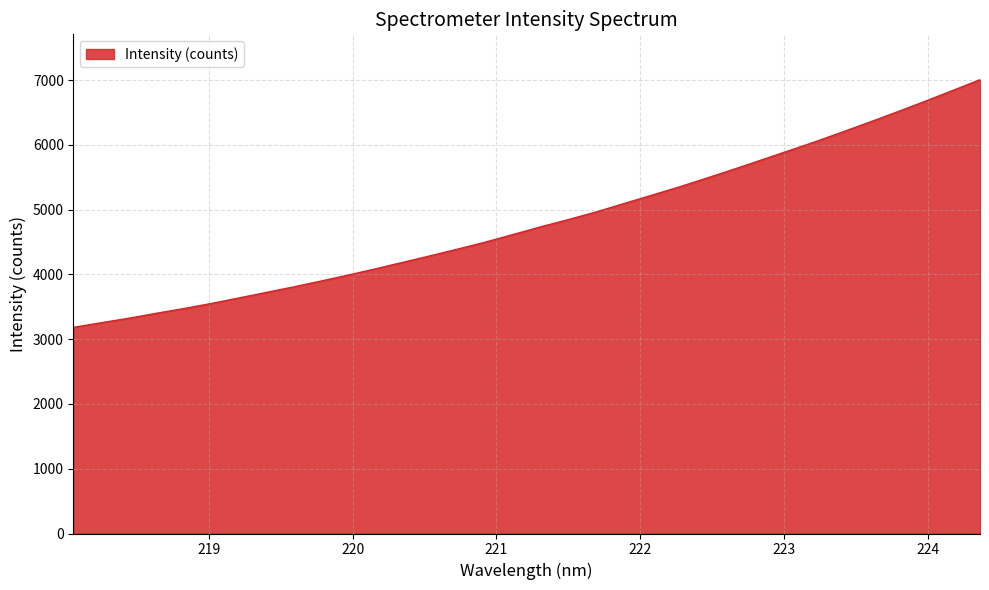

What is the maximum value shown in the chart?

7005.6